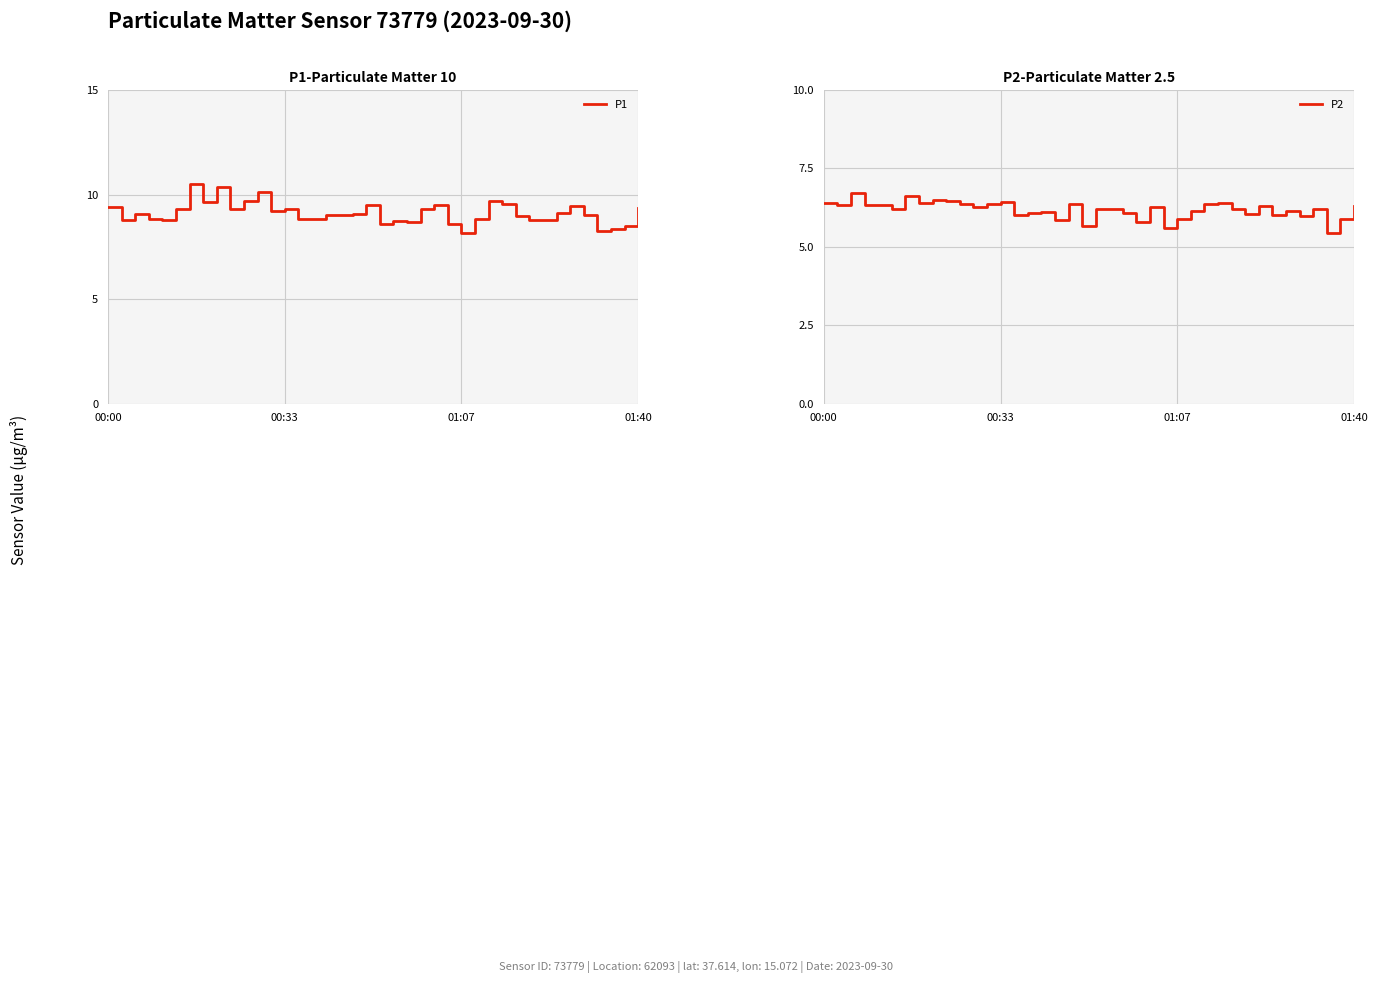

Rank the series by their maximum value, from highest to lowest.

P1, P2